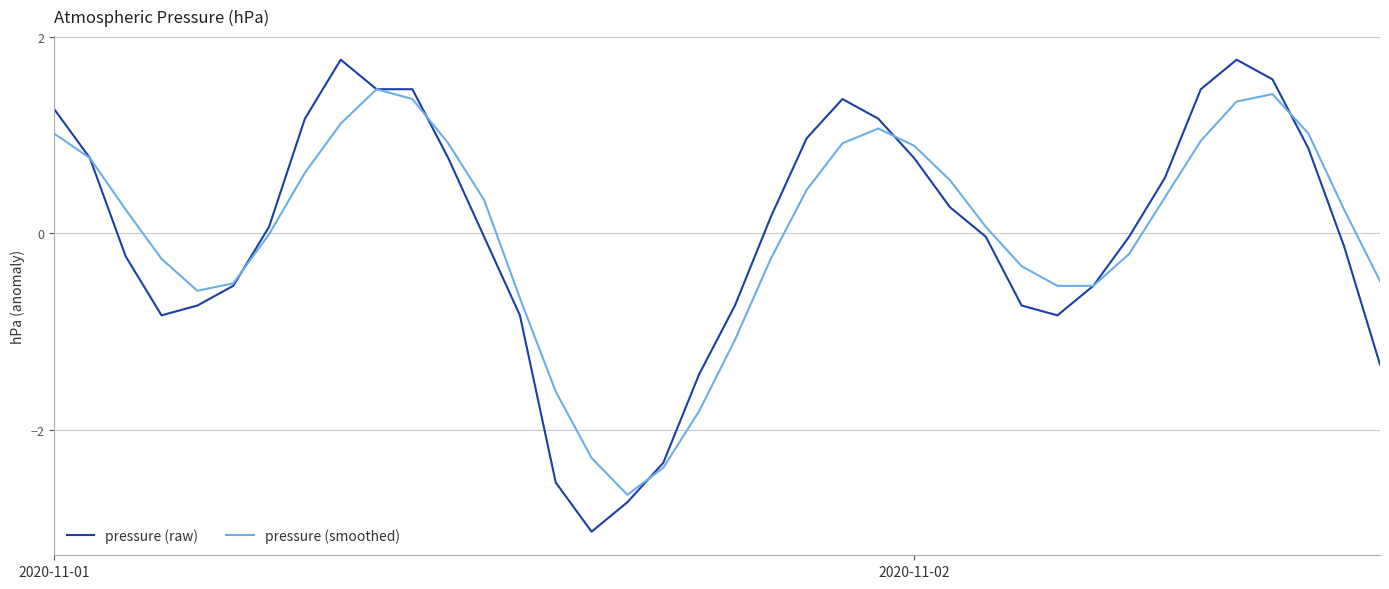

What is the greatest value displayed?

1.8